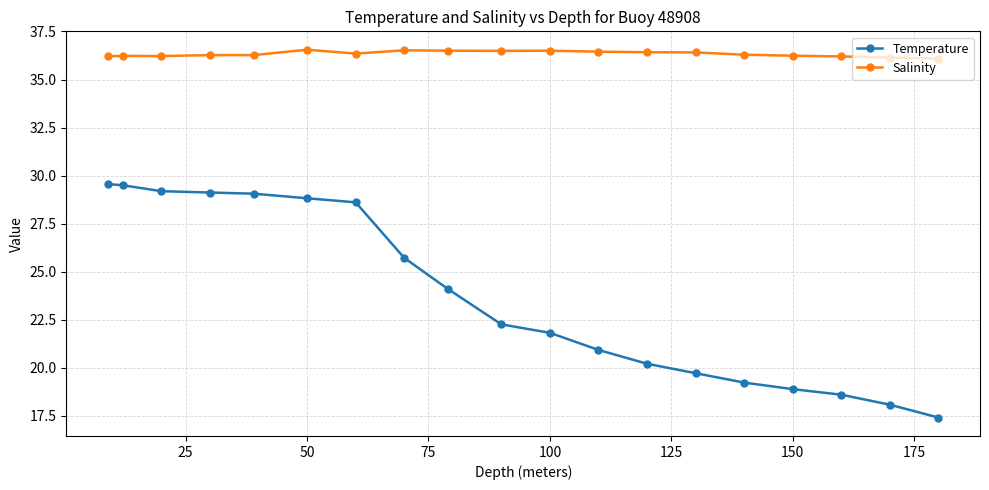

What are all the series names shown in the legend?

Temperature, Salinity